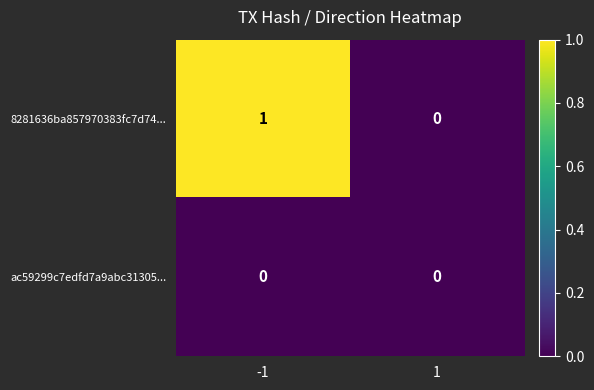

What is the difference between the highest and lowest values at -1?

1